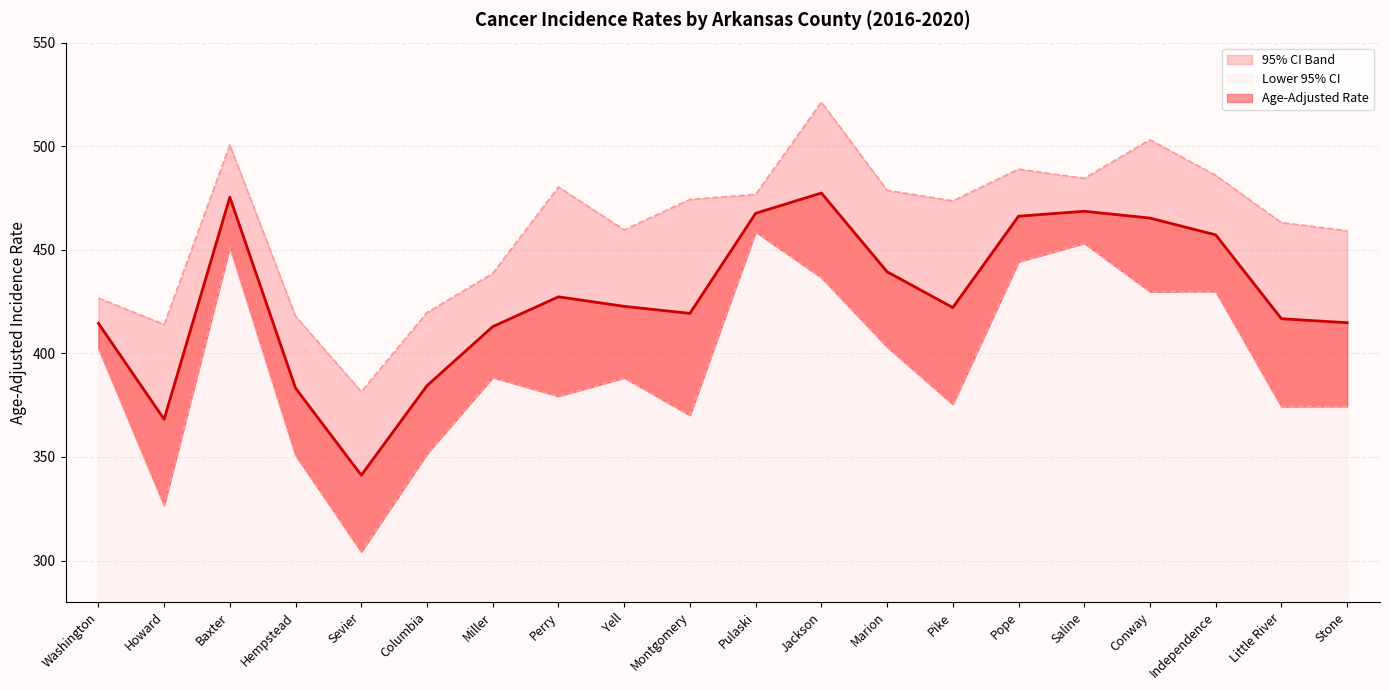

List the series in order of their overall mean, lowest first.

Lower 95% CI, Age-Adjusted Rate, Upper 95% CI